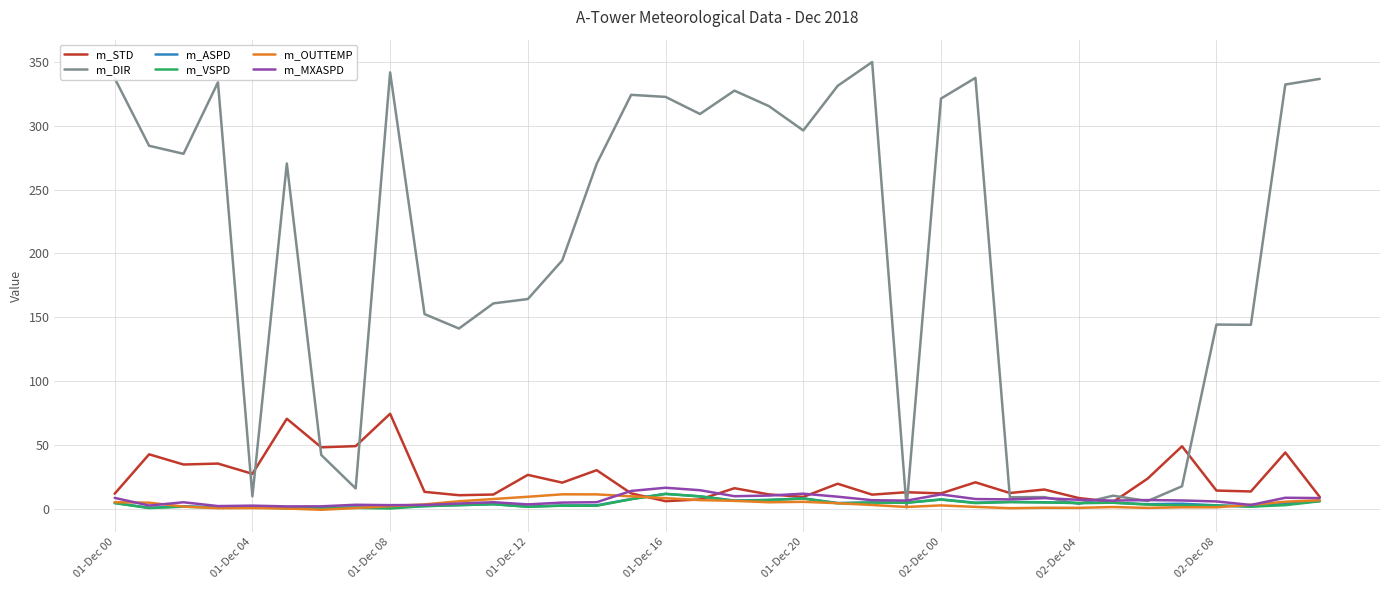

Which series has the largest total across all categories?

m_DIR